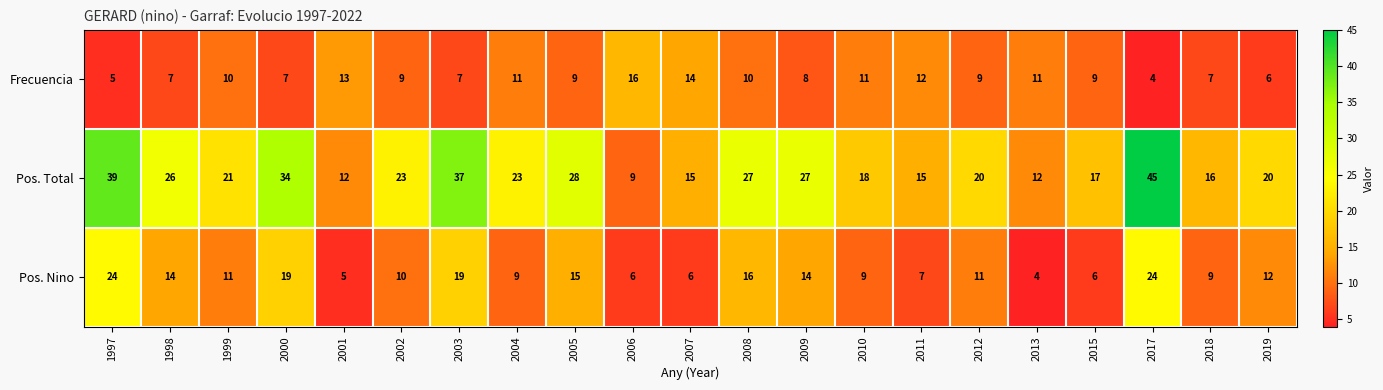

What value does the Frecuencia series have at 2018, to the nearest 5?

5